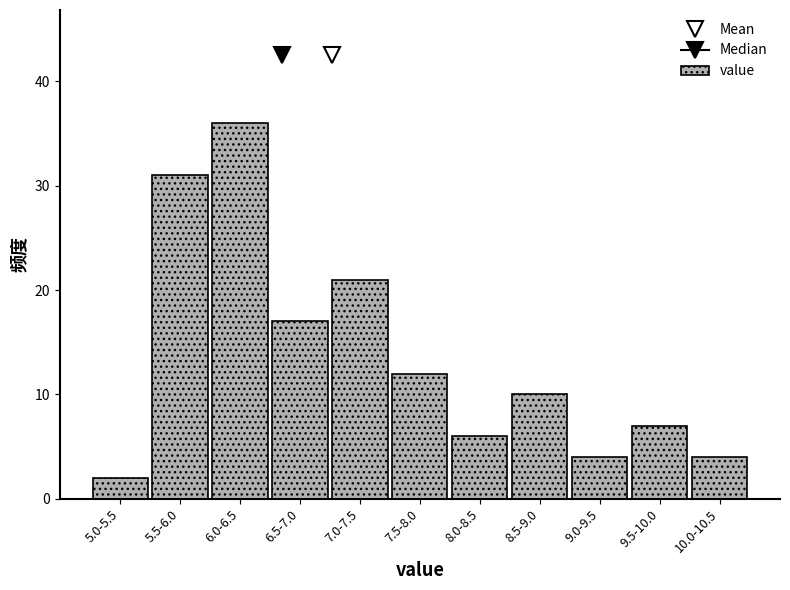

Reading left to right, list all the values displayed in this chart.

2	31	36	17	21	12	6	10	4	7	4